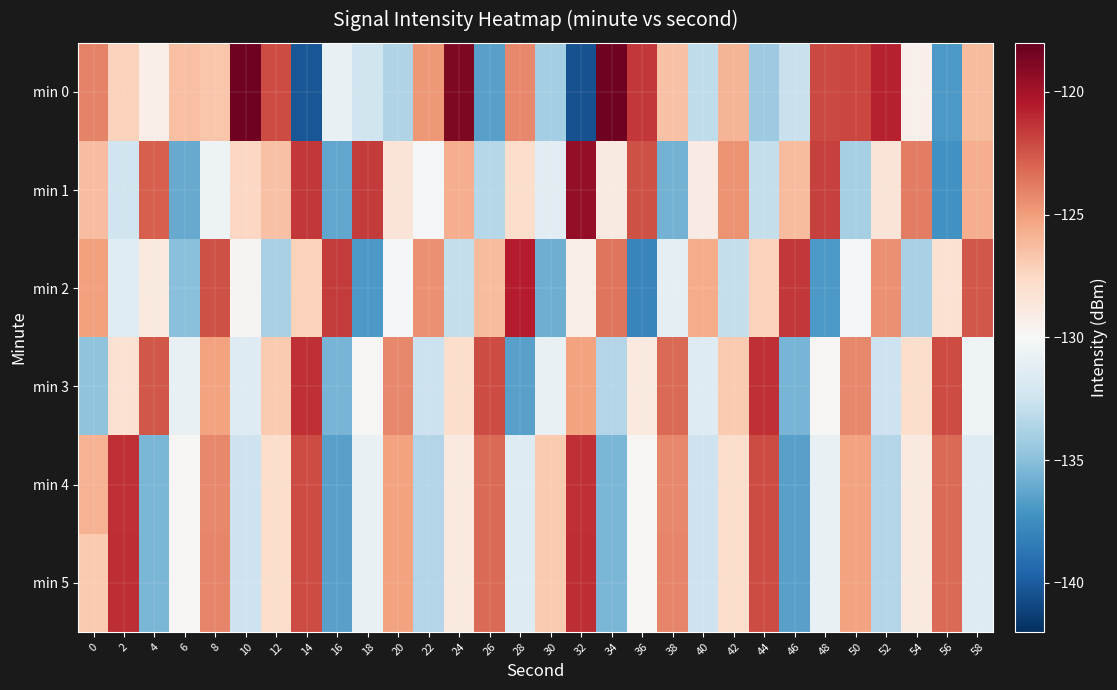

List the series in order of their peak value, highest first.

min 0, min 1, min 2, min 5, min 4, min 3